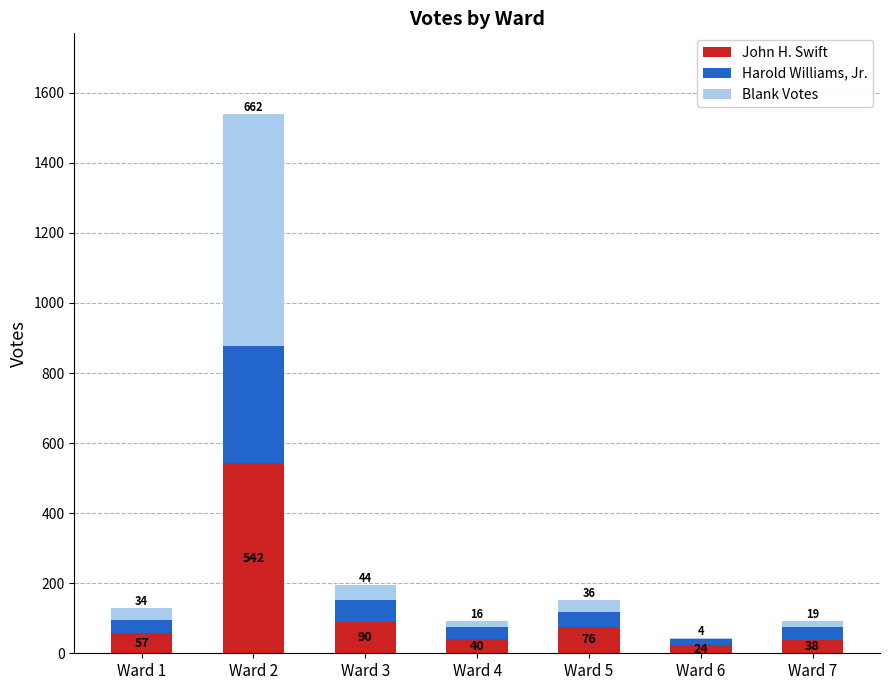

At which label is John H. Swift closest to 283?

Ward 3